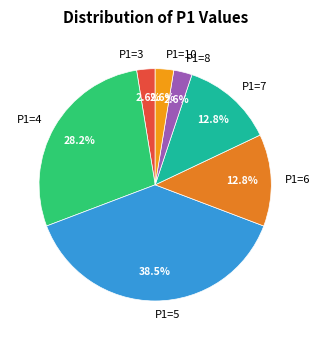

How much of the chart is everything except P1=8?

97.4%